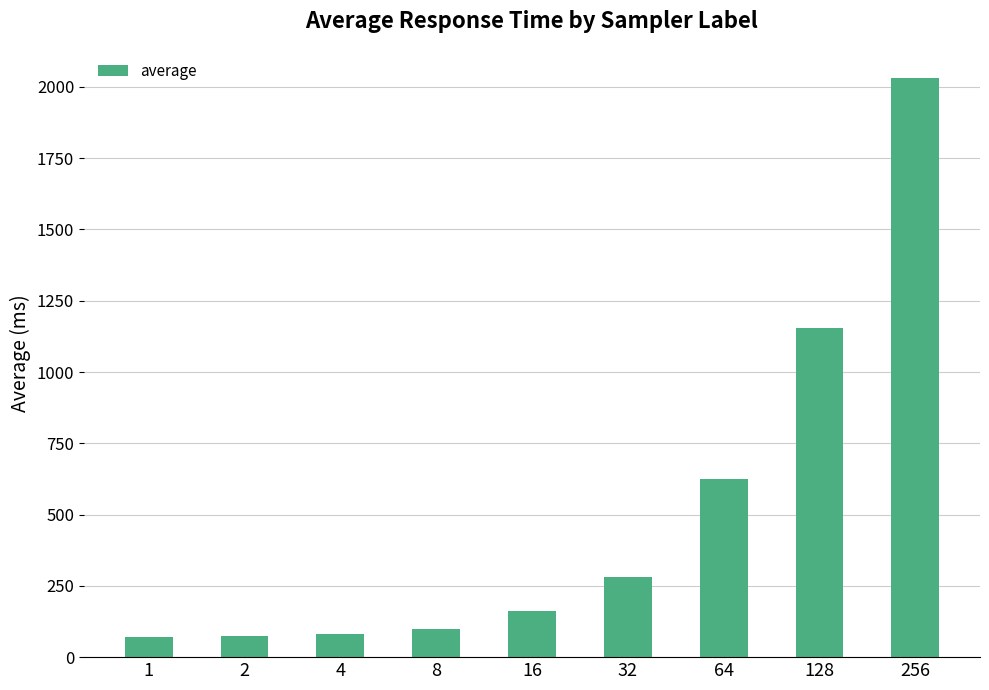

Approximately how many times larger is the value at 8 compared to 32?

0.3